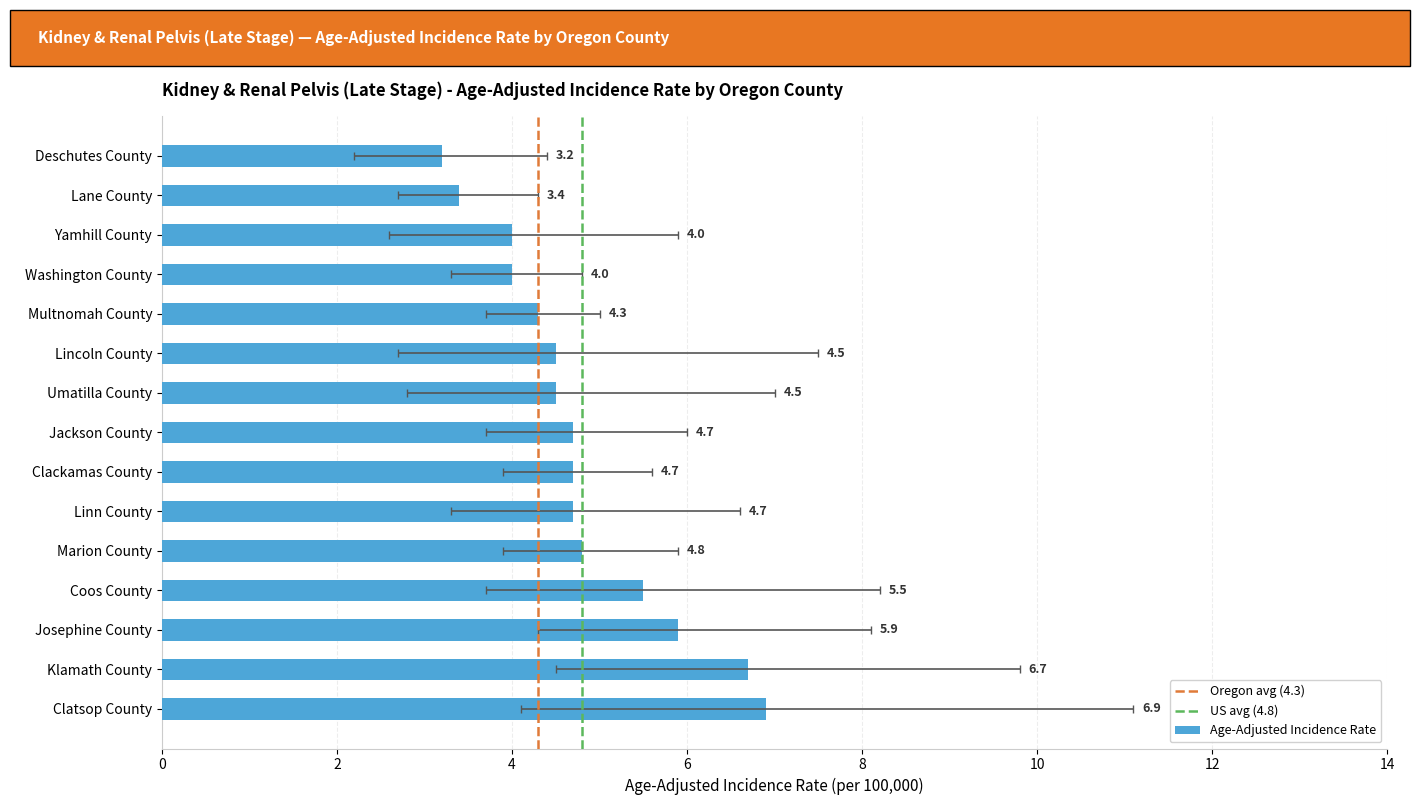

Between Clatsop County and Deschutes County, which is larger?

Clatsop County